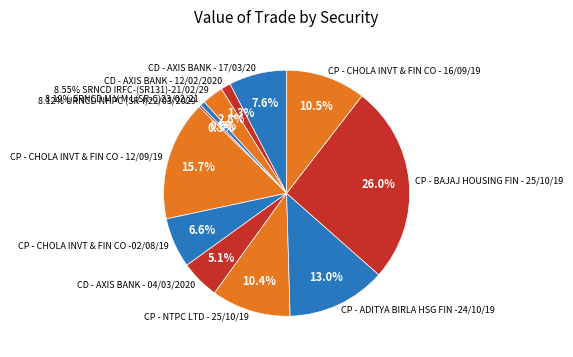

What is the ratio of the value at CP - NTPC LTD - 25/10/19 to the value at CP - CHOLA INVT & FIN CO - 16/09/19?

1.0